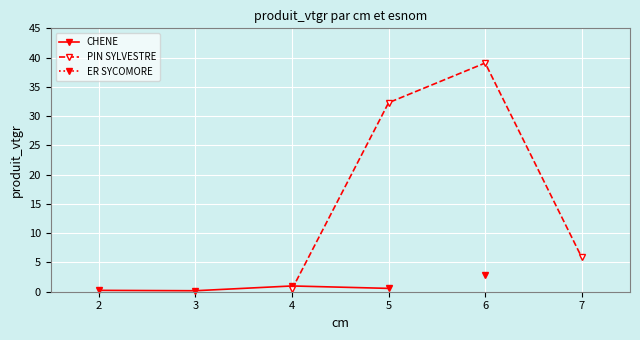

The value of CHENE at 5 is 0.6. True or false?

True